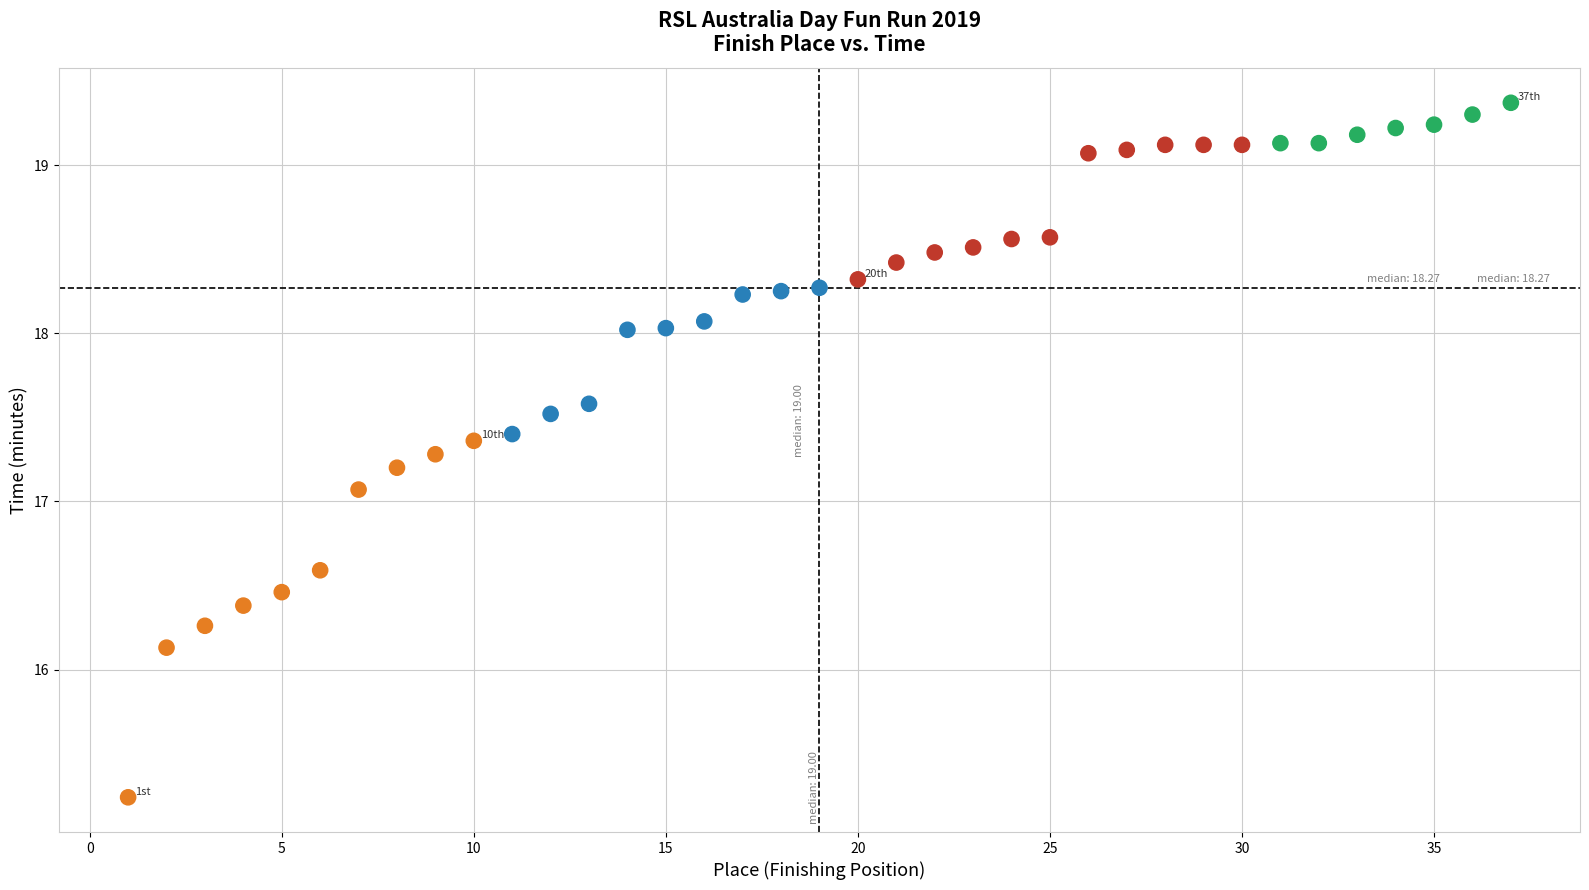

What is the range of Y values (max minus min)?

4.1